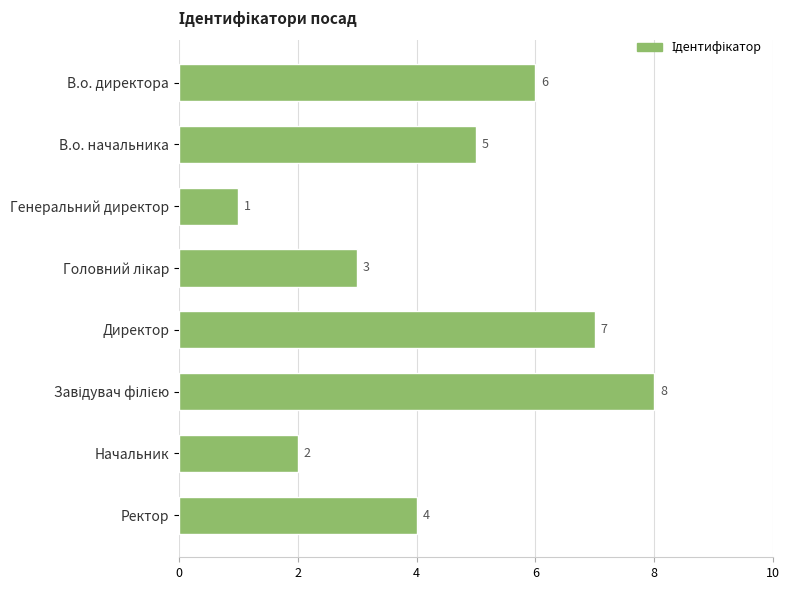

What is the maximum value shown in the chart?

8